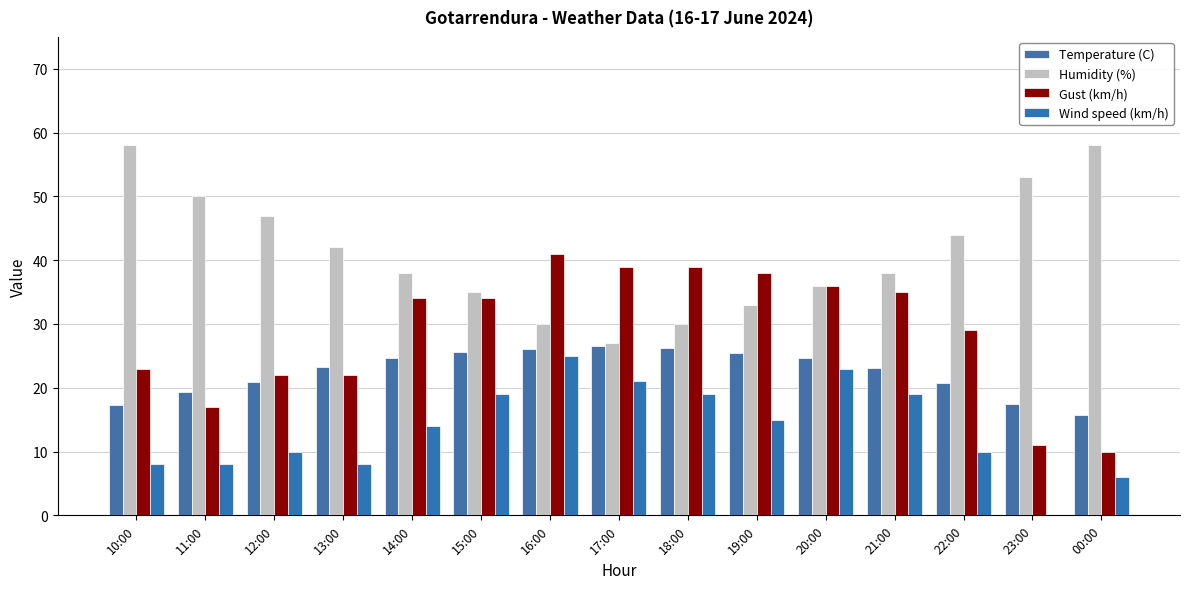

The value of Gust (km/h) at 17:00 is 39.0. True or false?

True